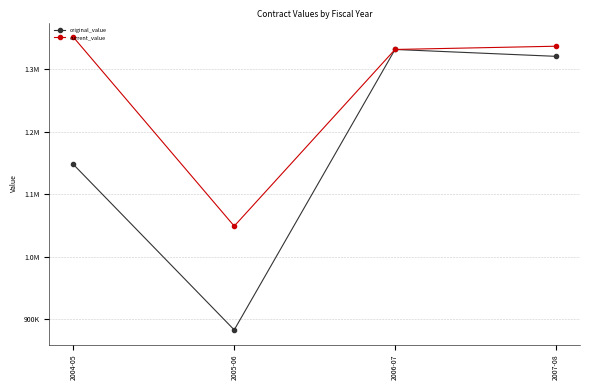

What are all the series names shown in the legend?

original_value, current_value